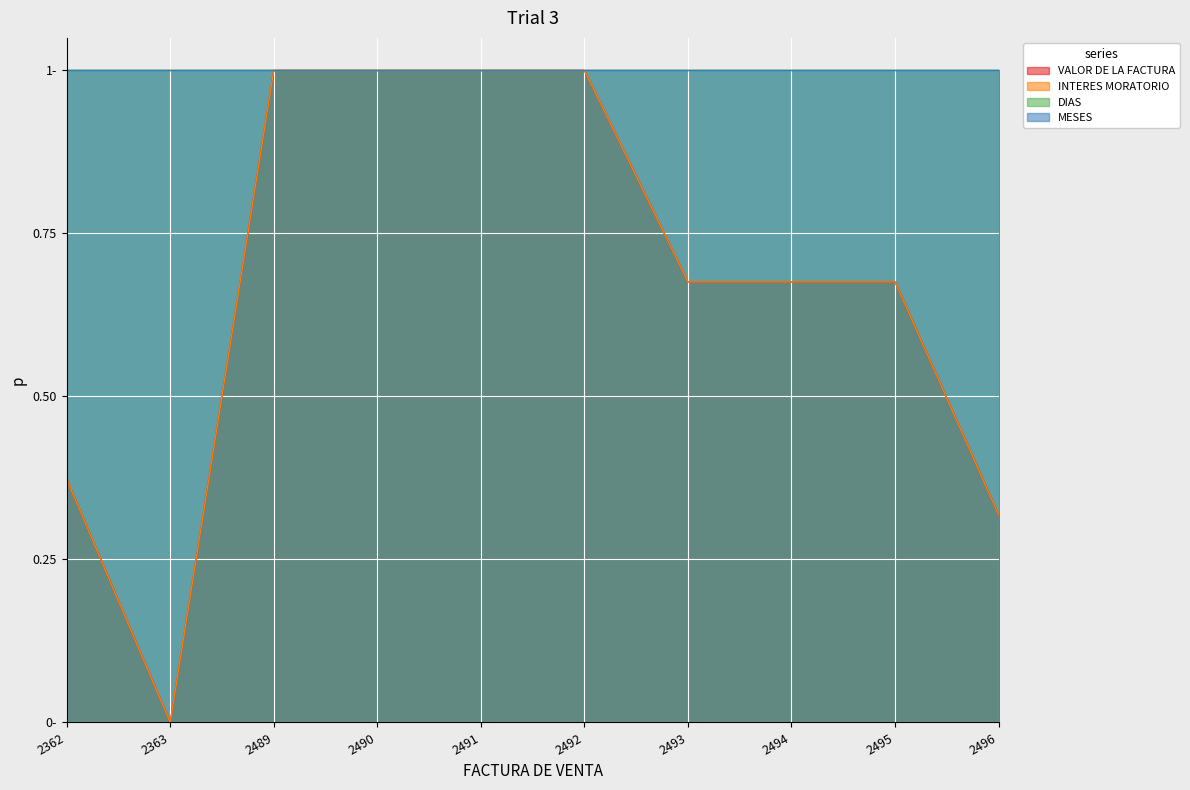

How many lines are shown in the chart?

2